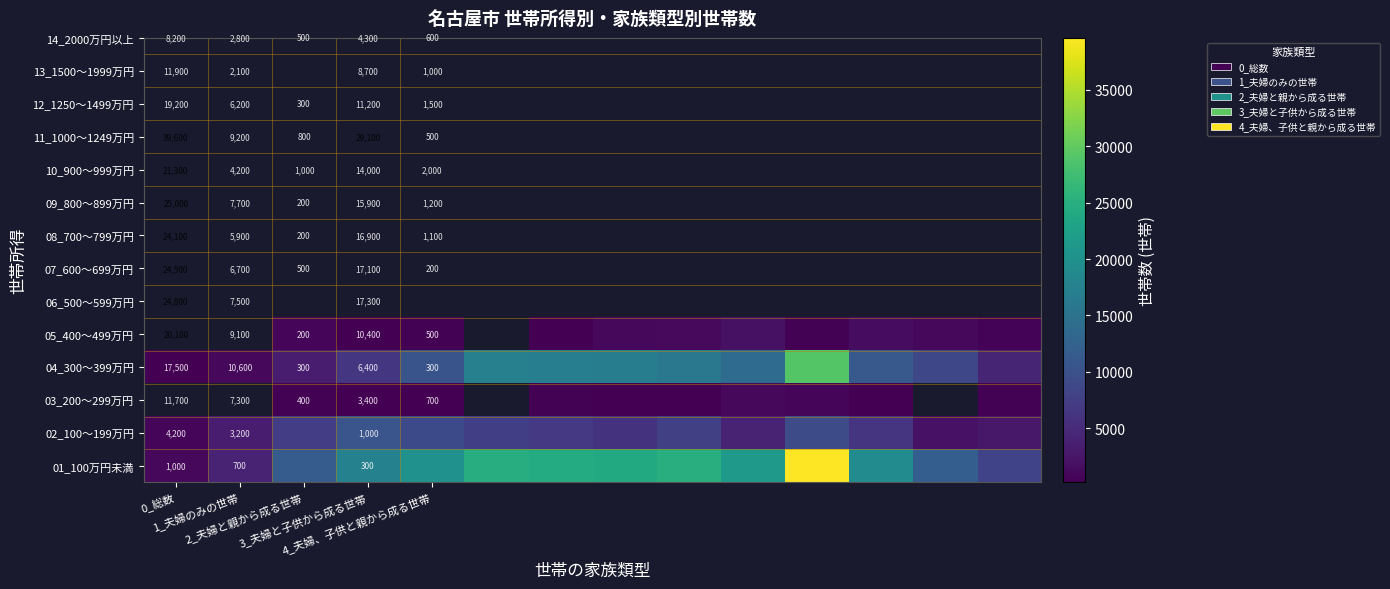

What is the minimum value for 04_300～399万円?

300.0